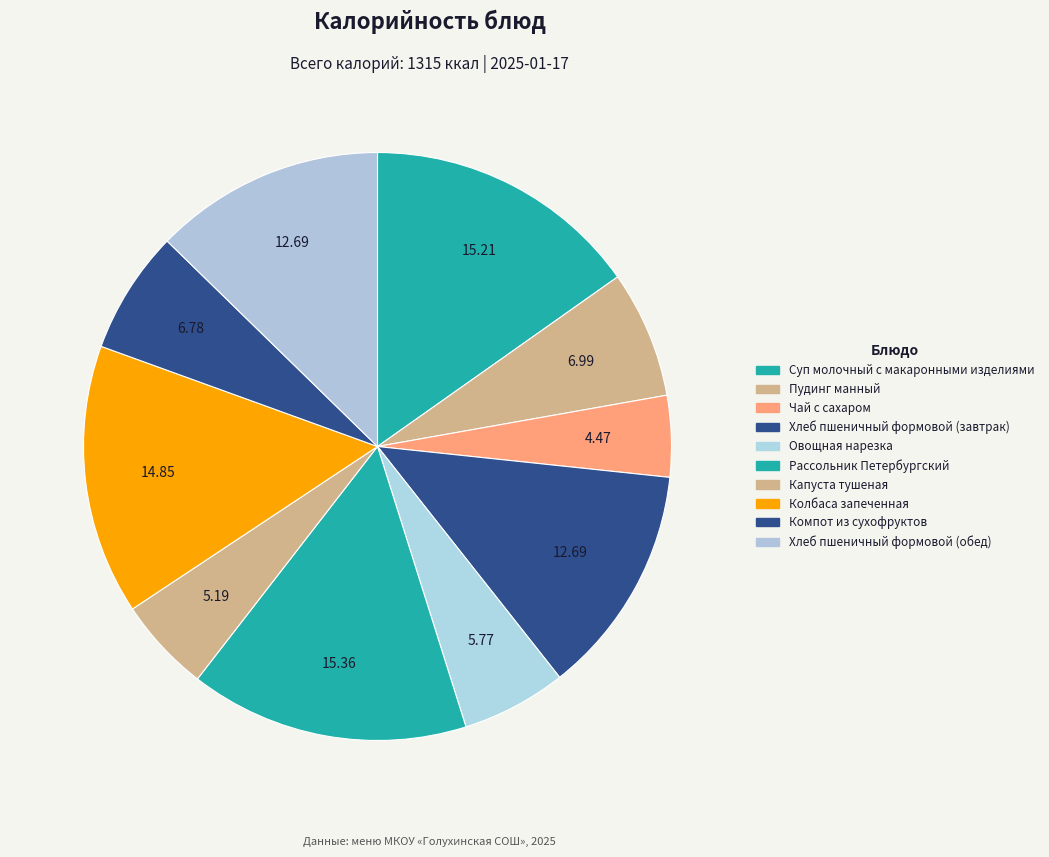

Rank the categories by value from lowest to highest.

Чай с сахаром, Капуста тушеная, Овощная нарезка, Компот из сухофруктов, Пудинг манный, Хлеб пшеничный формовой (завтрак), Хлеб пшеничный формовой (обед), Колбаса запеченная, Суп молочный с макаронными изделиями, Рассольник Петербургский